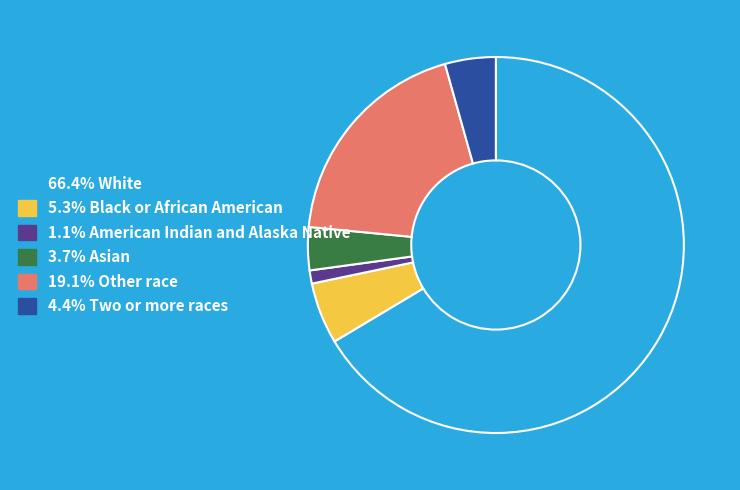

Is the sum of 4.4% Two or more races and 66.4% White greater than half?

Yes